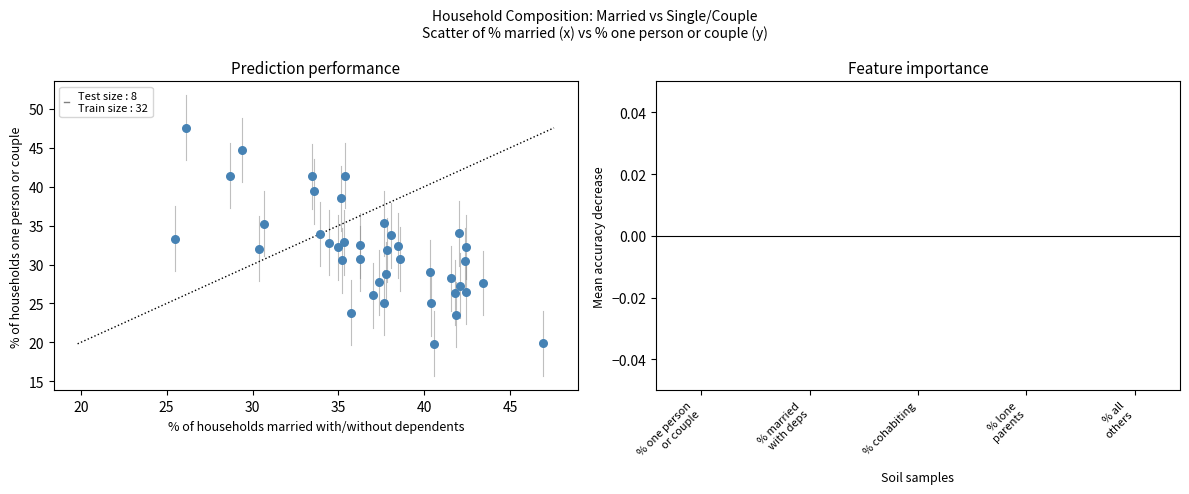

What is the range of X values (max minus min)?

21.4